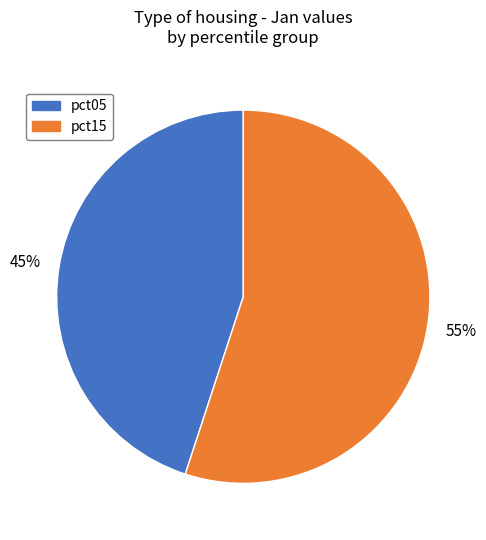

Does any single category account for the majority?

Yes